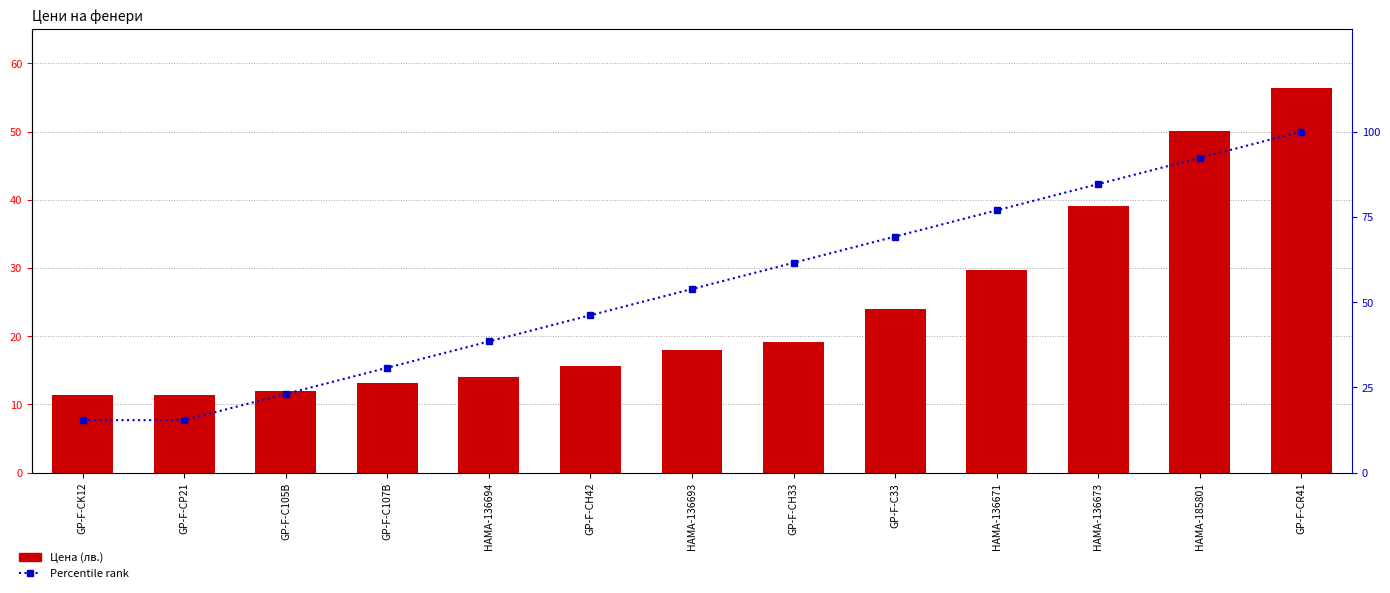

Which has a higher value, HAMA-185801 or GP-F-CR41?

GP-F-CR41